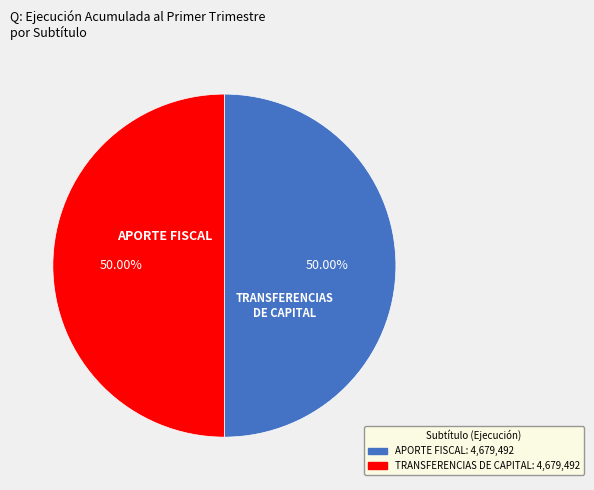

Count the number of slices in the pie.

2